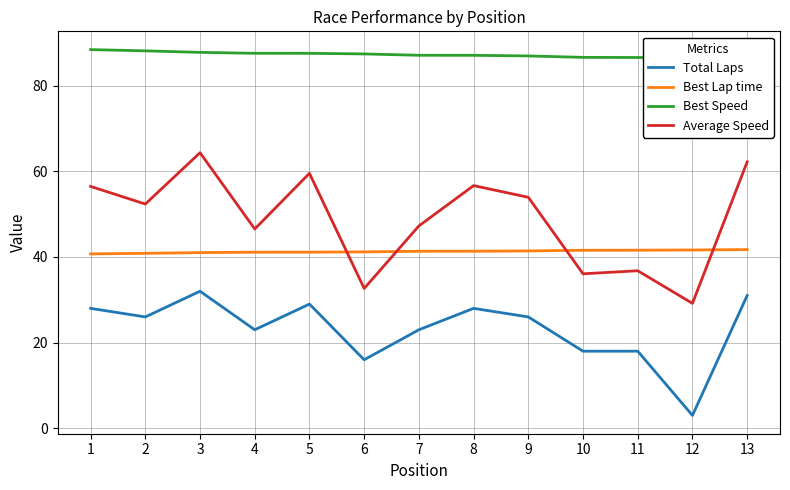

What is the total value across all series at 8?

213.1